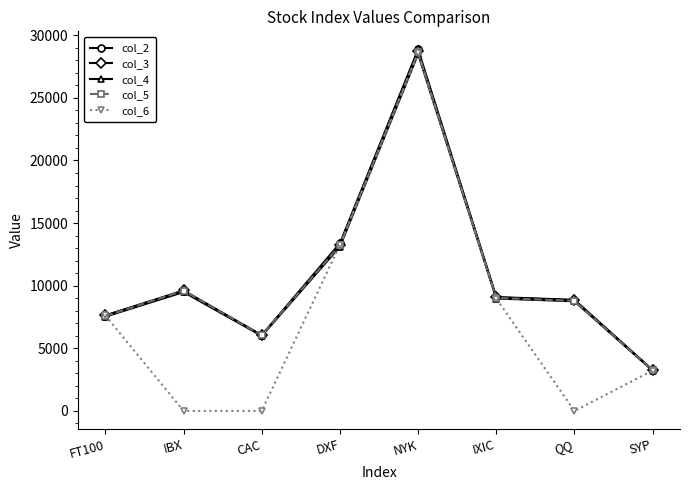

Between CAC and IXIC, which series saw the biggest shift?

col_6